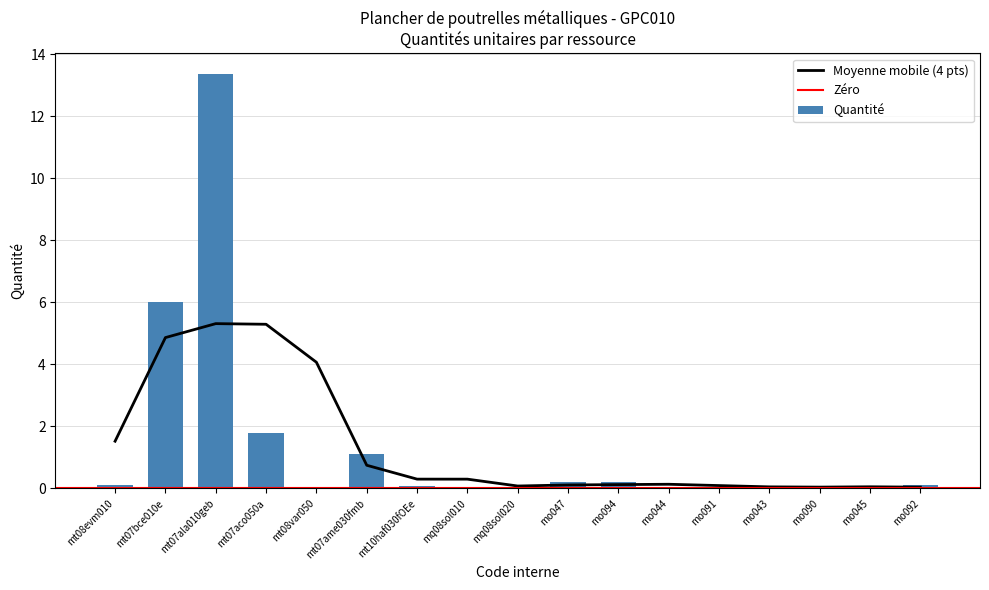

The value at mt07bce010e is 6.0. True or false?

True